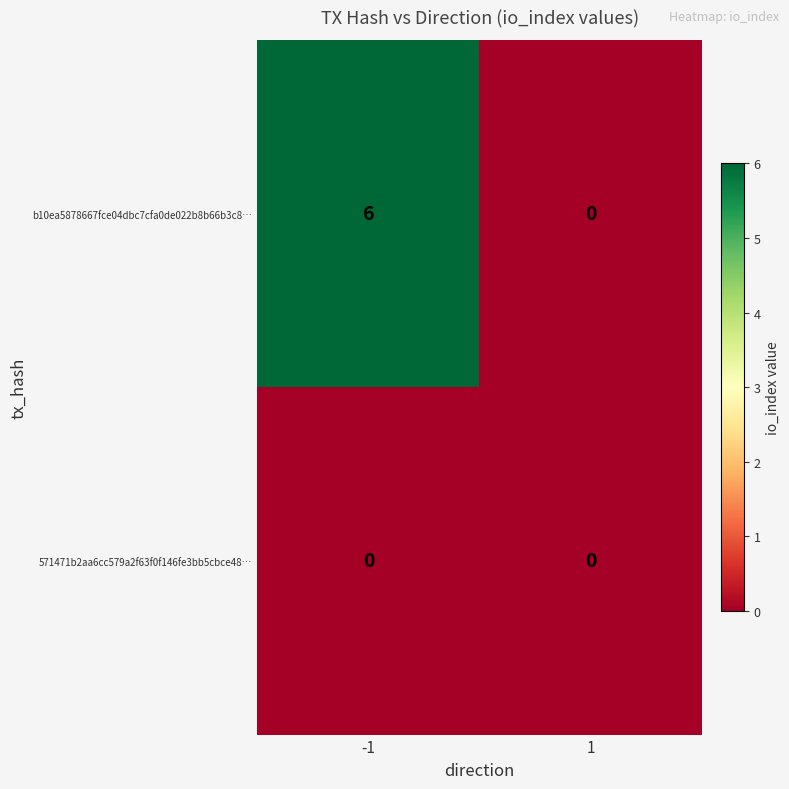

List the labels in order of b10ea5878667fce04dbc7cfa0de022b8b66b3c8… value, smallest first.

1, -1